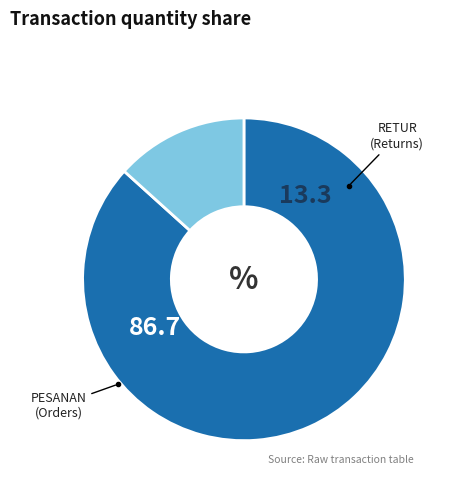

How many slices are in this pie chart?

2